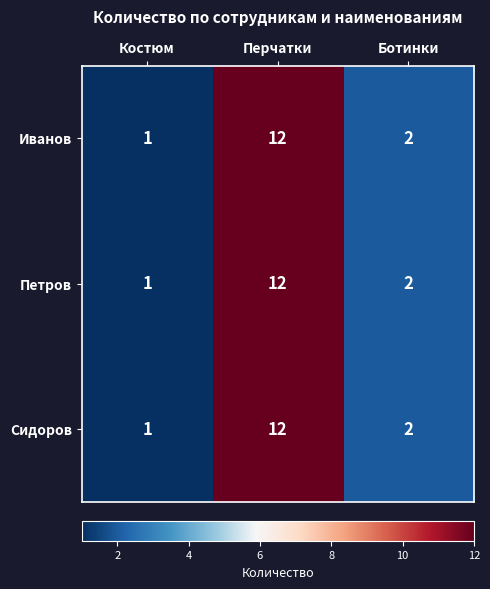

Reading left to right, list all the values displayed in this chart.

Иванов: Костюм=1	Перчатки=12	Ботинки=2
Петров: Костюм=1	Перчатки=12	Ботинки=2
Сидоров: Костюм=1	Перчатки=12	Ботинки=2